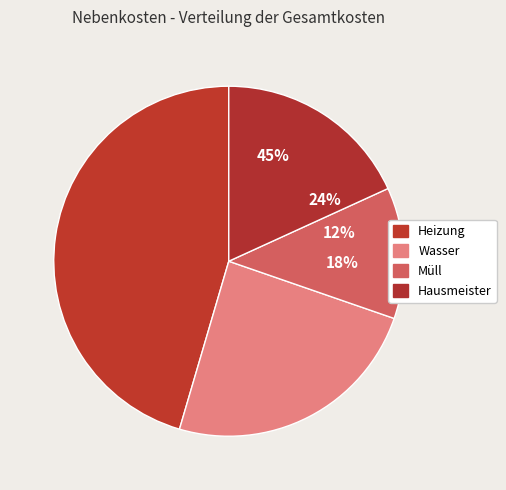

Count the number of slices in the pie.

4